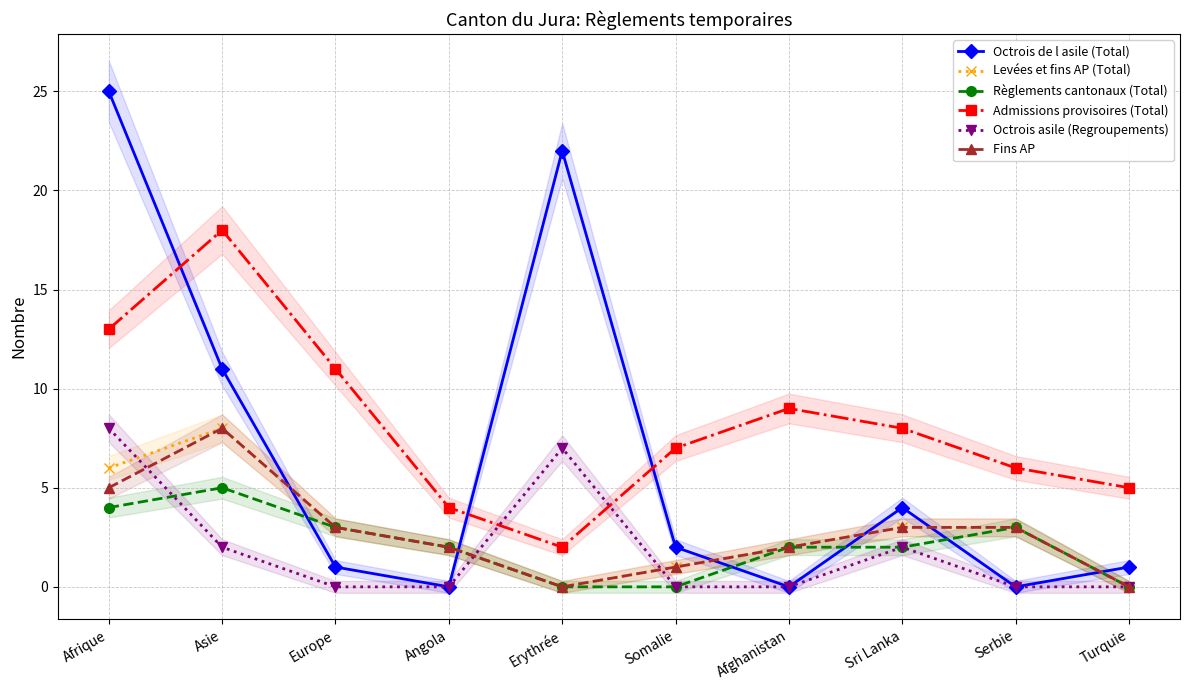

Does the chart display data point markers on the line(s)?

Yes